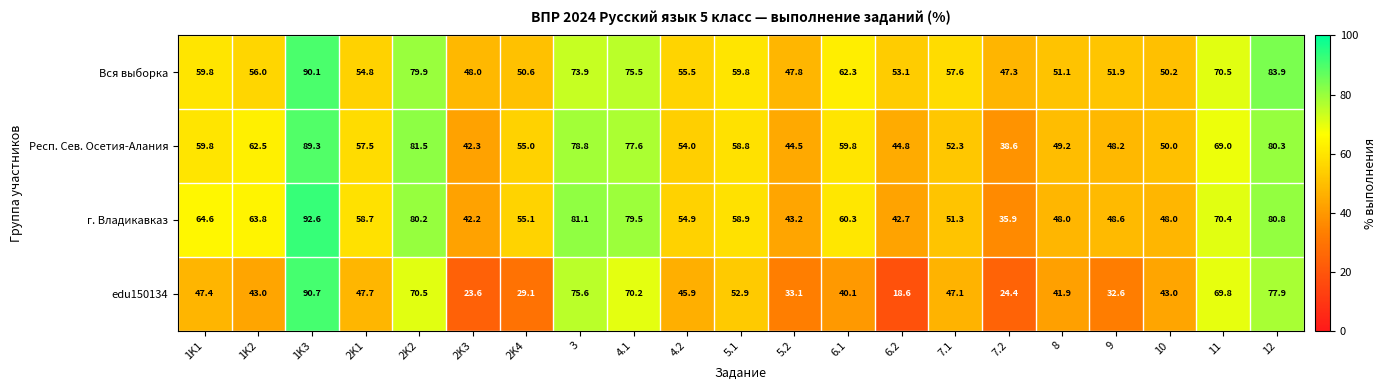

The value of Вся выборка at 10 is 50.2. True or false?

True